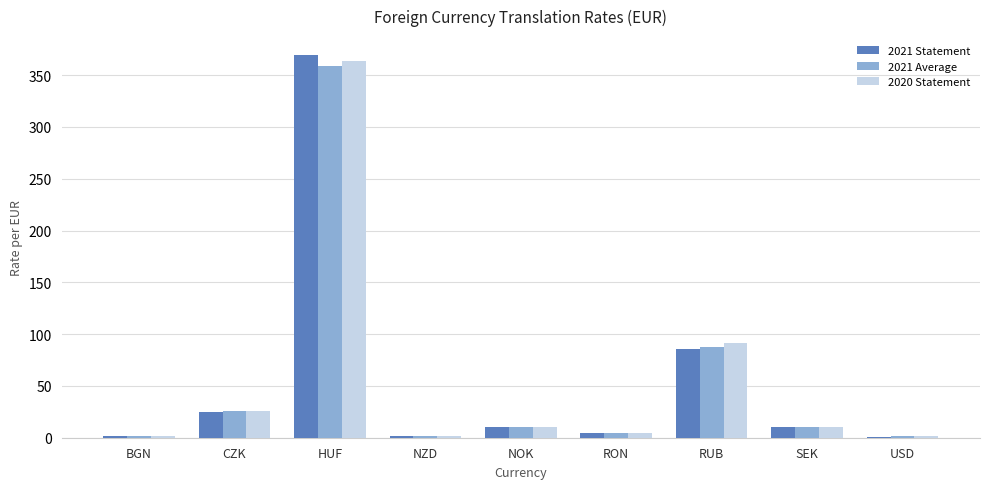

Between HUF and RUB, which series saw the biggest shift?

2021 Statement